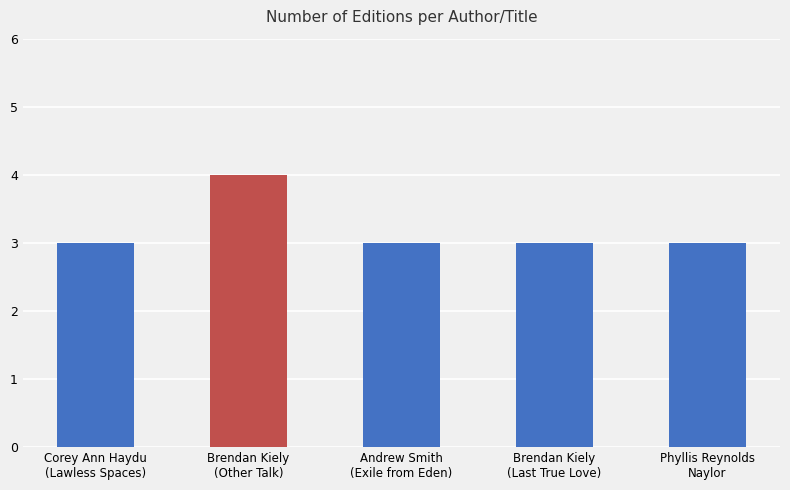

Count the values in the range 3 to 4.

5